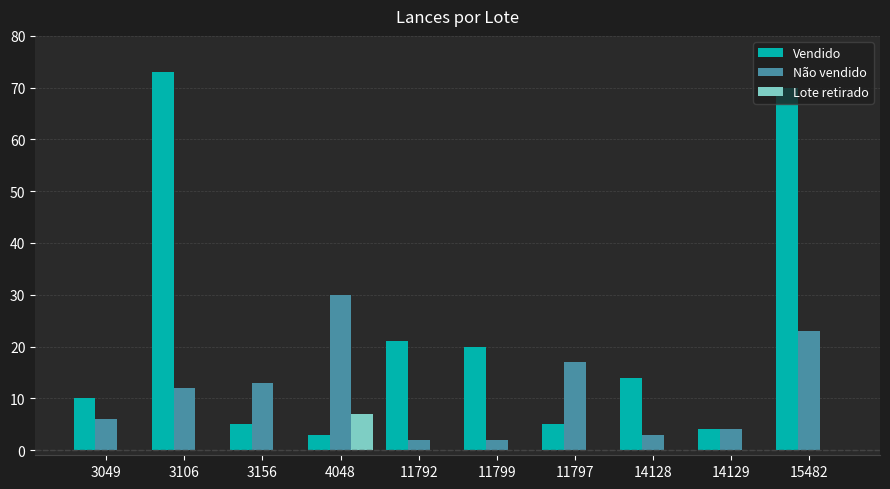

Reading left to right, list all the values displayed in this chart.

Vendido: 3049=10	3106=73	3156=5	4048=3	11792=21	11799=20	11797=5	14128=14	14129=4	15482=70
Não vendido: 3049=6	3106=12	3156=13	4048=30	11792=2	11799=2	11797=17	14128=3	14129=4	15482=23
Lote retirado: 3049=0	3106=0	3156=0	4048=7	11792=0	11799=0	11797=0	14128=0	14129=0	15482=0